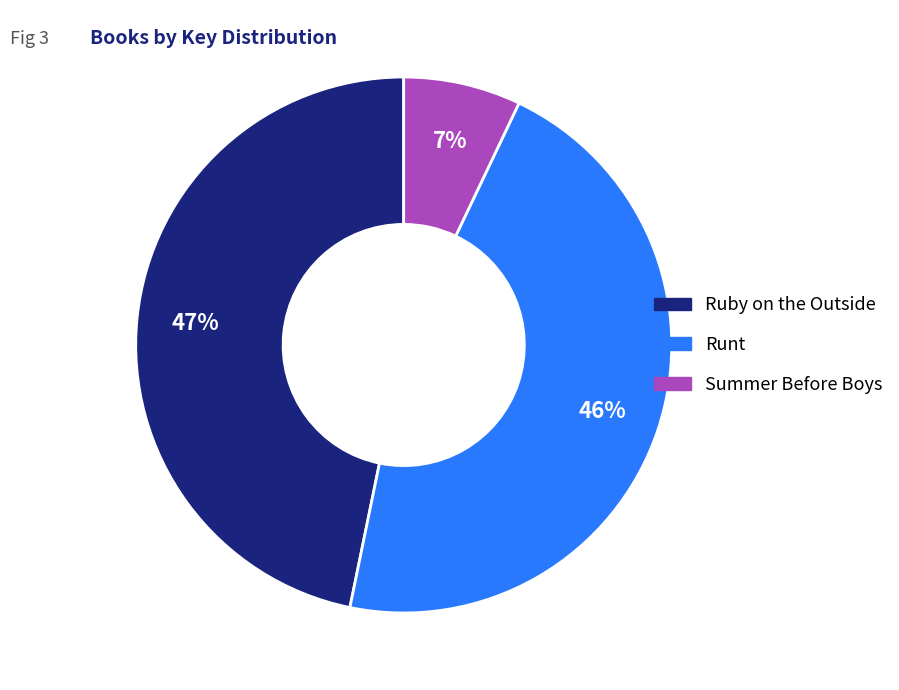

Which has a higher value, Ruby on the Outside or Summer Before Boys?

Ruby on the Outside